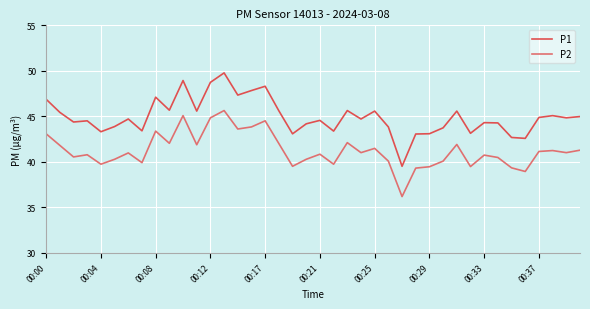

What is the difference between the maximum and minimum values in the P1 series?

10.3